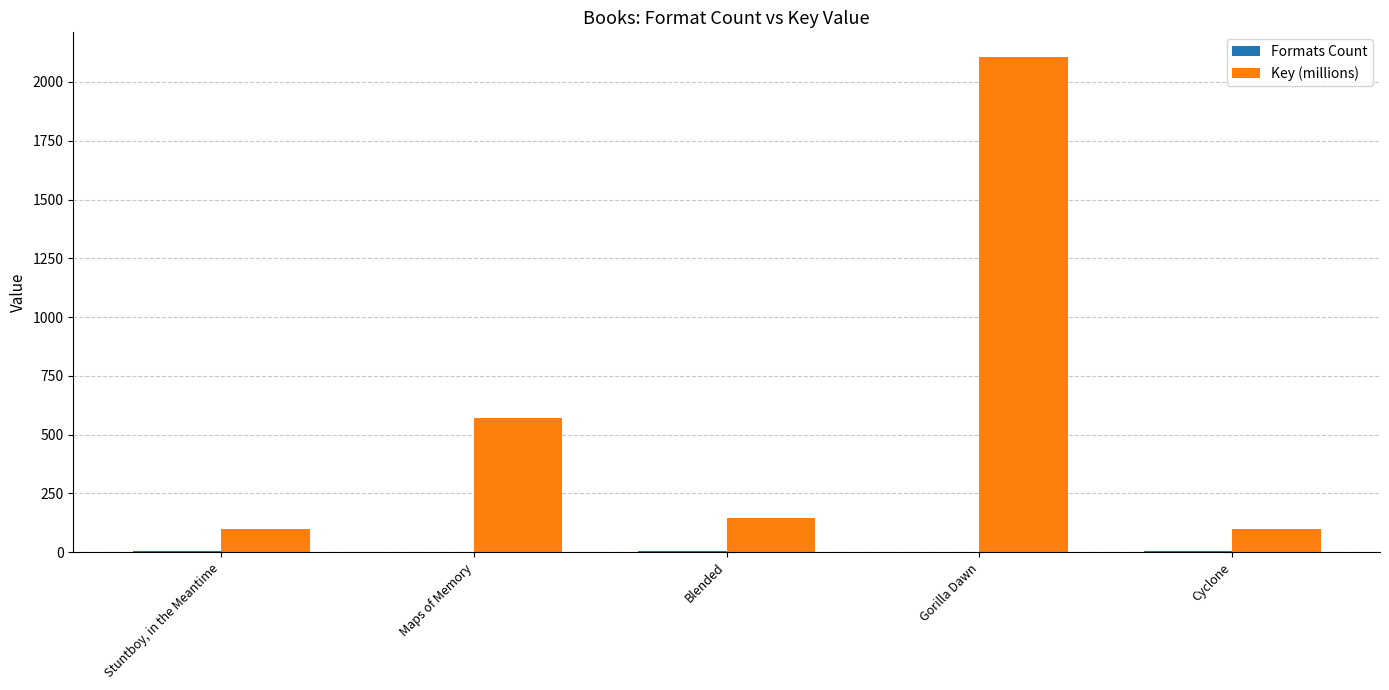

Which category has the highest value across all series?

Gorilla Dawn